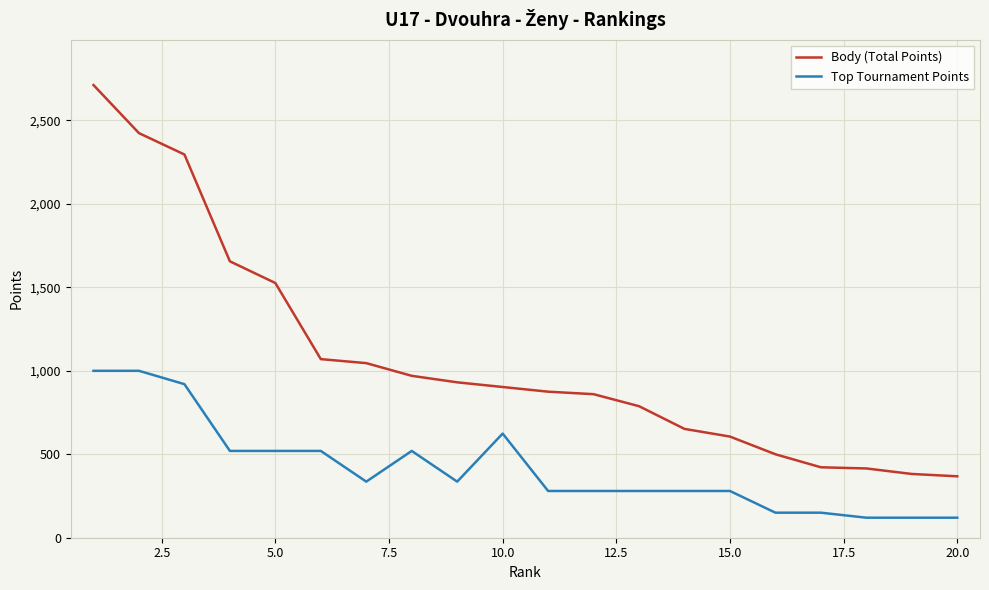

Rank the series by their maximum value, from lowest to highest.

Top Tournament Points, Body (Total Points)